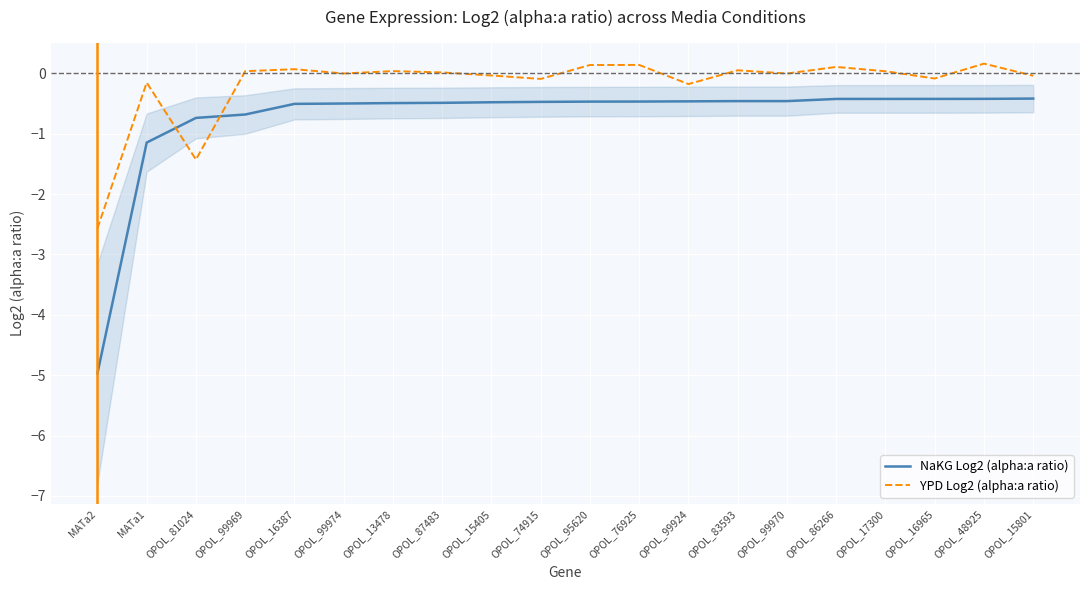

Is the value of YPD Log2 (alpha:a ratio) at OPOL_13478 greater than the value of NaKG Log2 (alpha:a ratio) at MATa2?

Yes